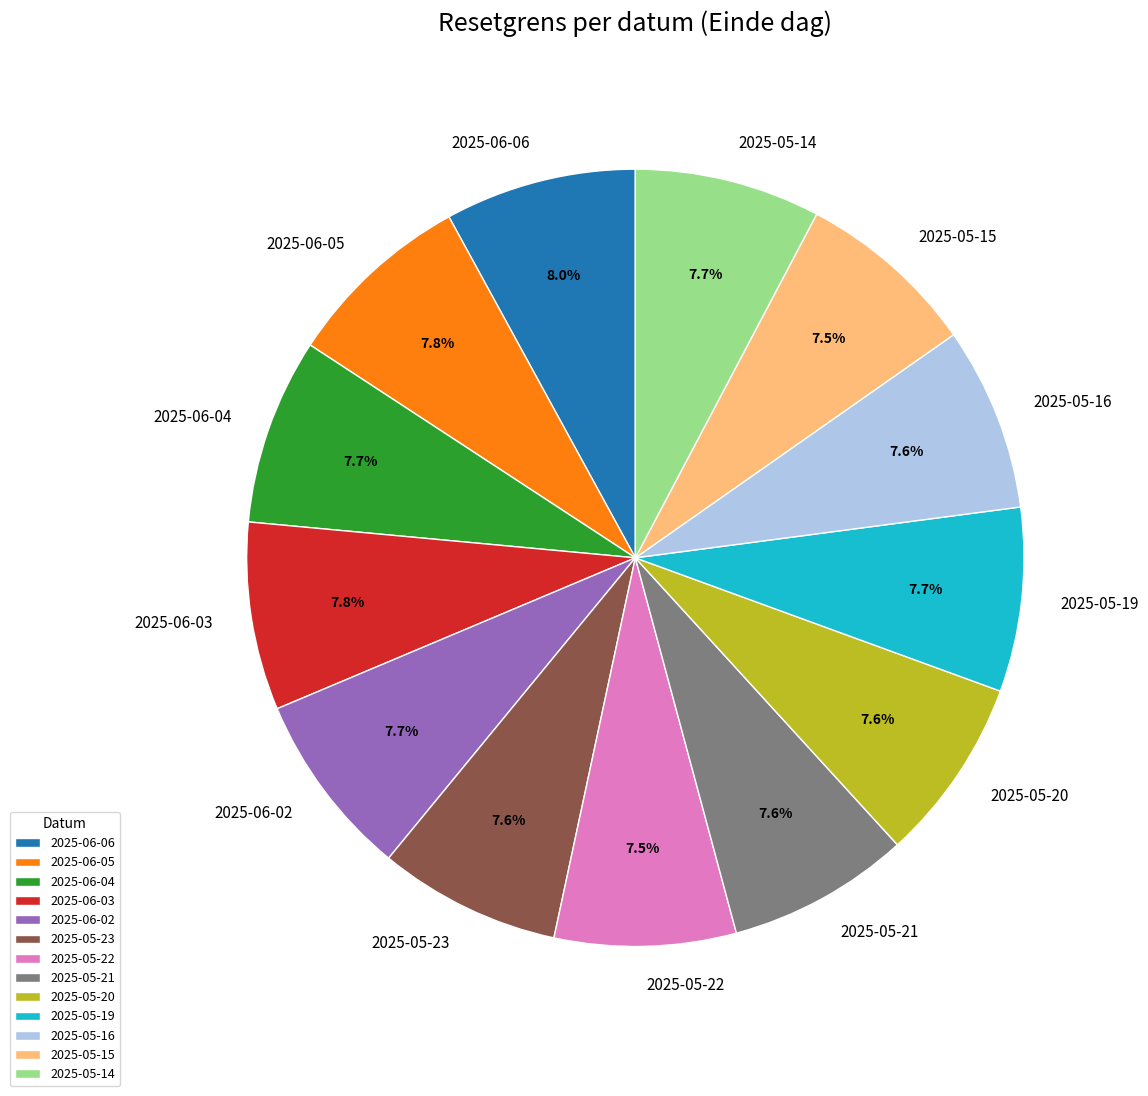

Does 2025-05-22 represent more than half of the total?

No